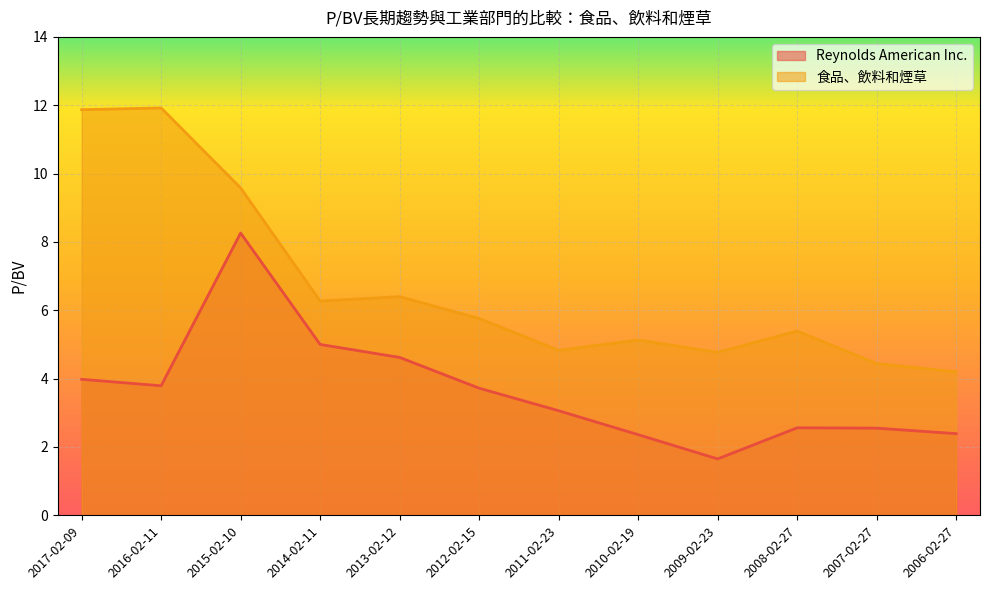

What is the total value across all series at 2010-02-19?

7.5